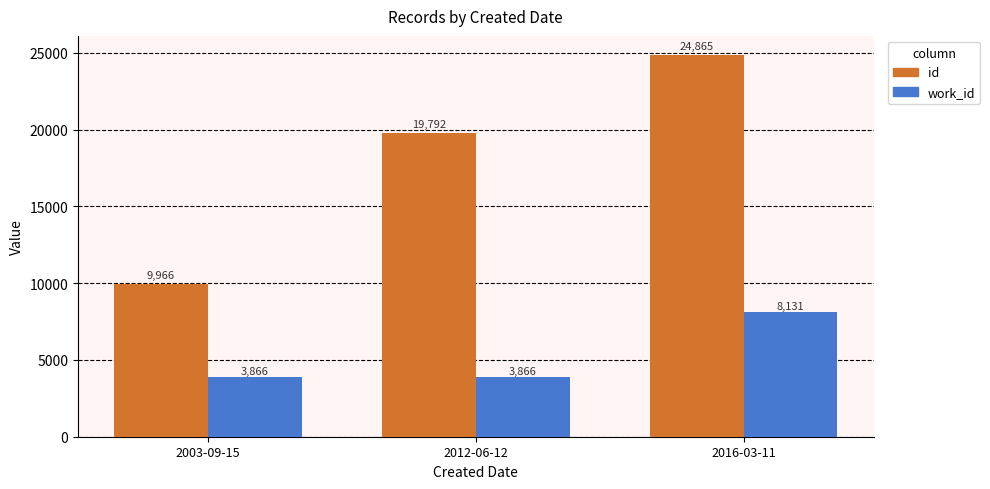

Reading right to left, what are all the values shown in this chart?

id: 24865	19792	9966
work_id: 8131	3866	3866